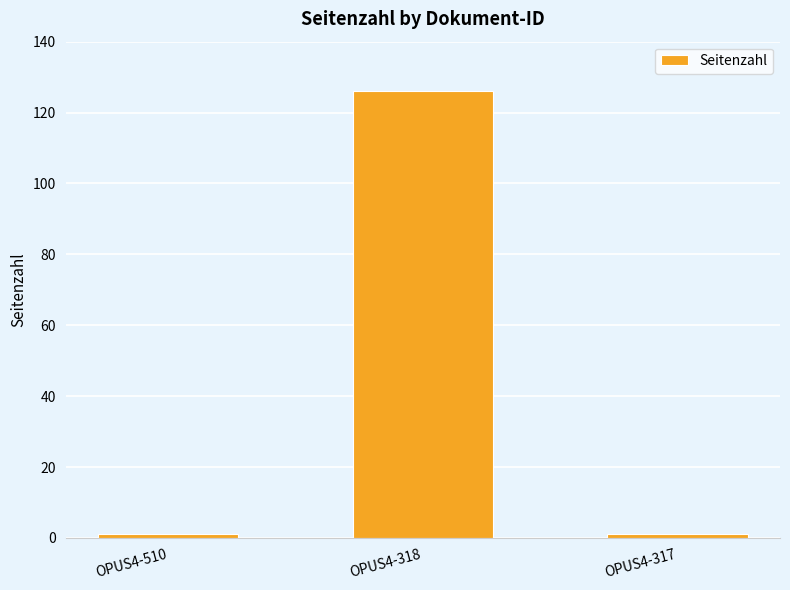

What is the difference between the maximum and second lowest values?

125